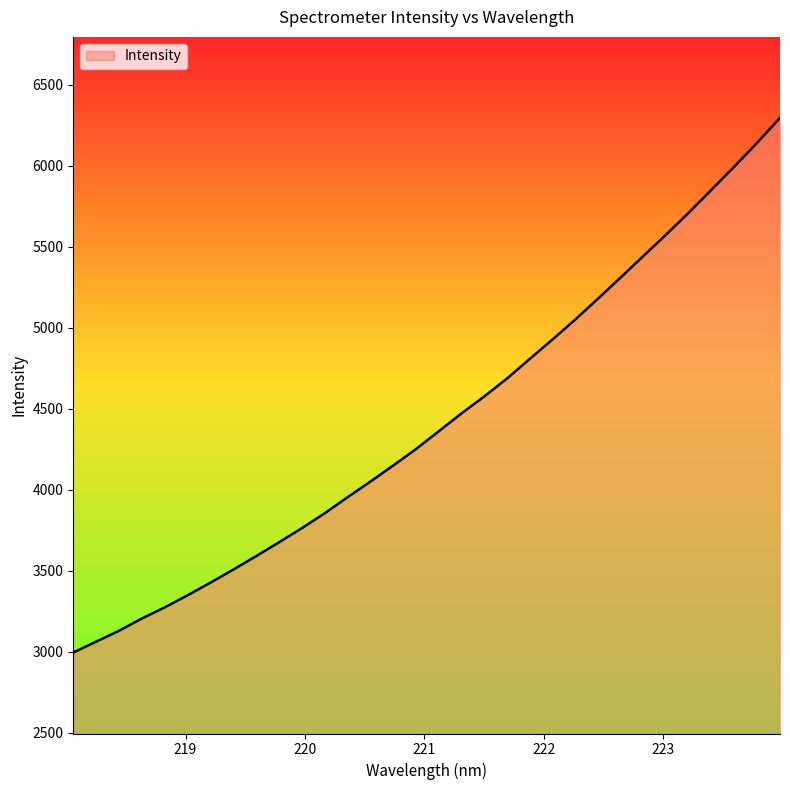

What is the greatest value displayed?

6295.9